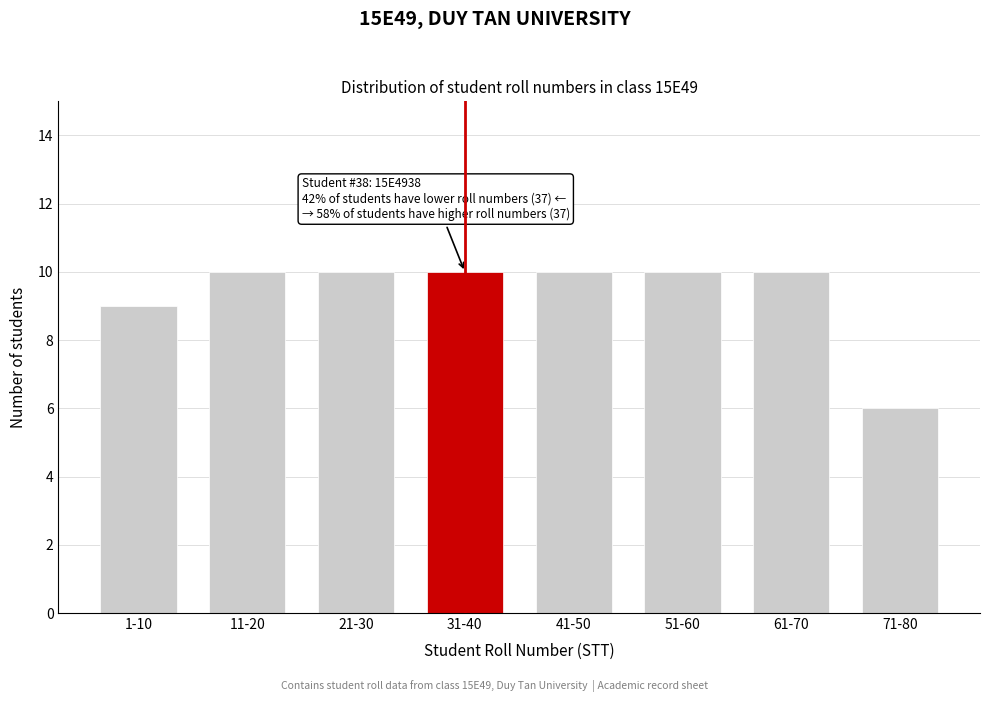

Reading left to right, extract all data points from this chart.

9	10	10	10	10	10	10	6